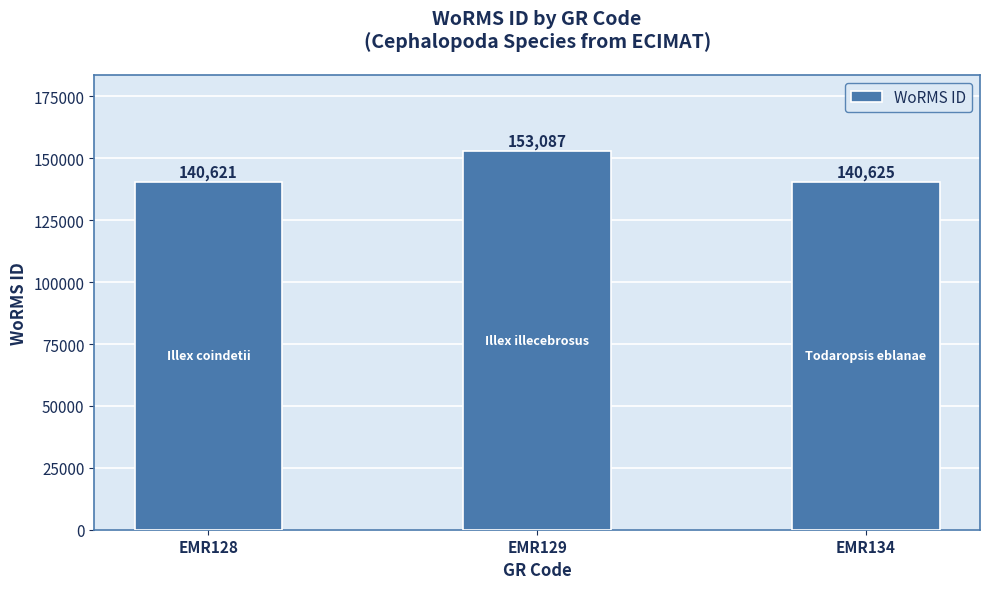

Reading left to right, transcribe all the data shown in this chart.

140621	153087	140625